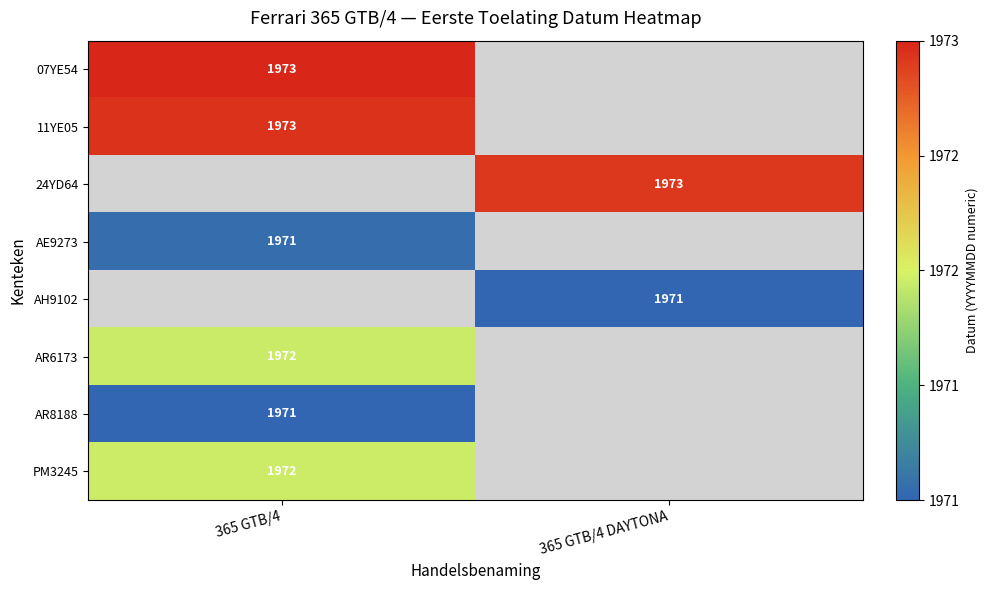

True or false: AR6173 has a value of 1972 at 365 GTB/4.

True